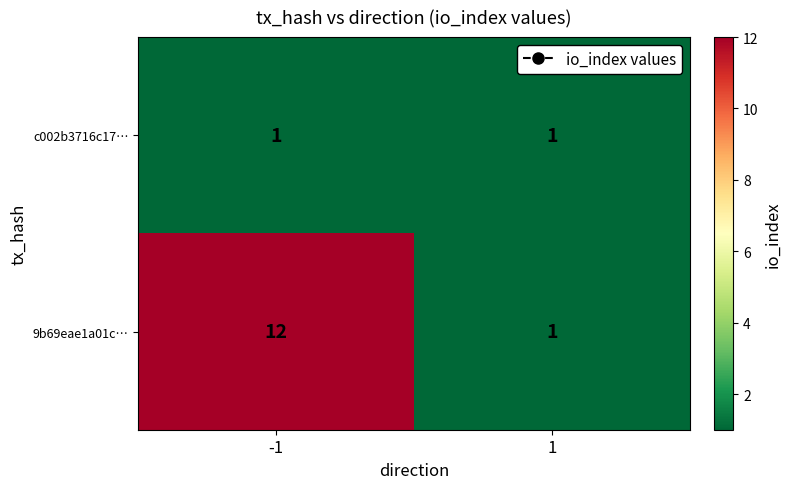

Is it true that c002b3716c17… equals 1 at 1?

True